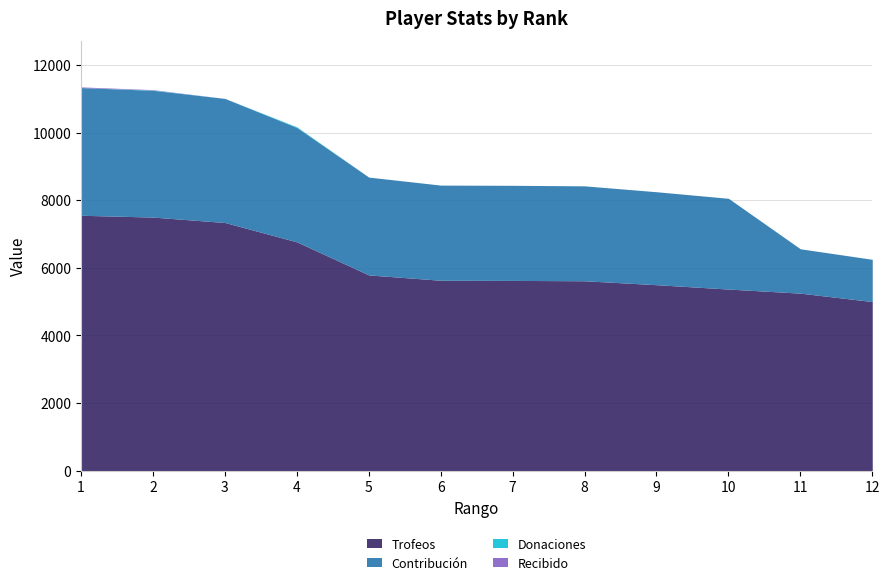

The Recibido series shows -9 at 7. True or false?

False